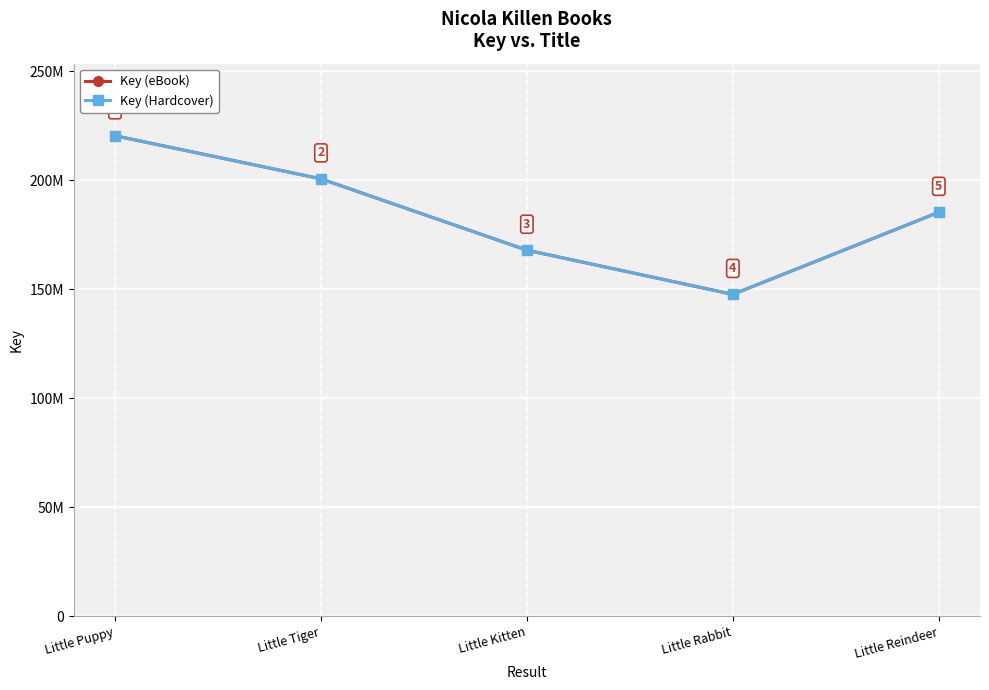

Reading left to right, transcribe all the data shown in this chart.

Key (eBook): 220423250	200648588	167911527	147630378	185299815
Key (Hardcover): 220423250	200648588	167911527	147630378	185299815